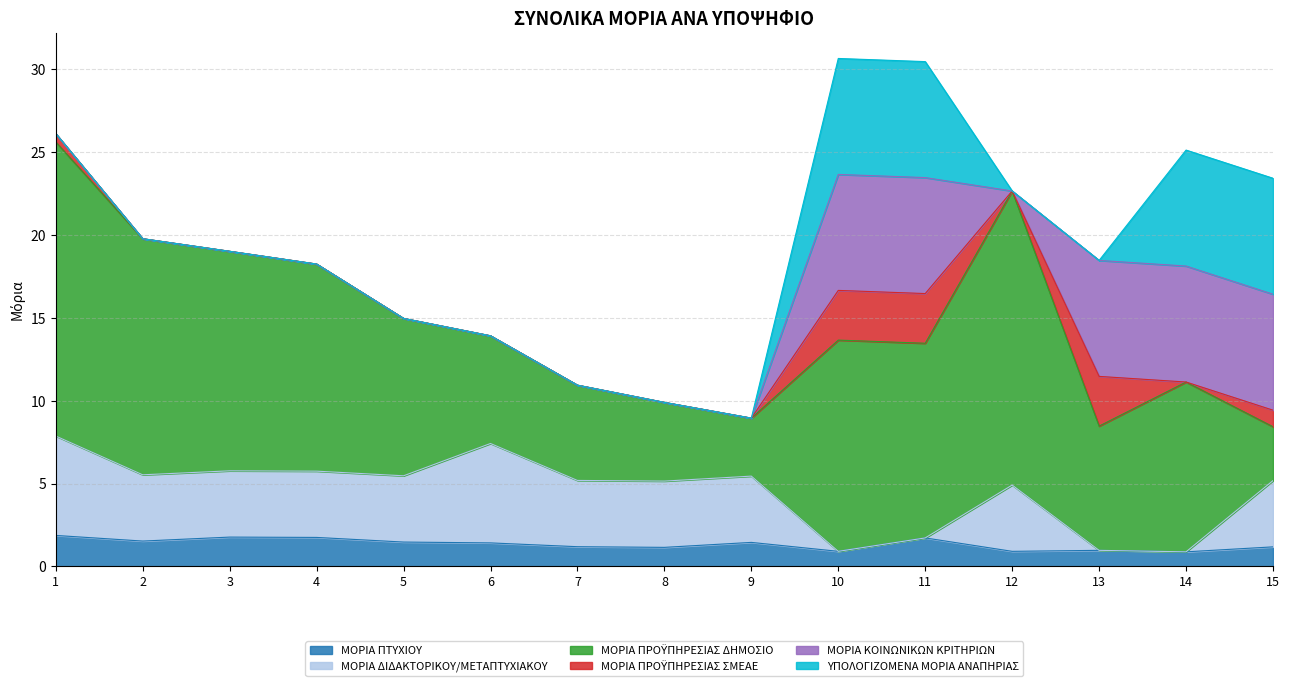

Reading left to right, extract all data points from this chart.

ΜΟΡΙΑ ΠΤΥΧΙΟΥ: 1=1.9	2=1.5	3=1.8	4=1.8	5=1.5	6=1.4	7=1.2	8=1.1	9=1.4	10=0.9	11=1.7	12=0.9	13=1.0	14=0.9	15=1.2
ΜΟΡΙΑ ΔΙΔΑΚΤΟΡΙΚΟΥ/ΜΕΤΑΠΤΥΧΙΑΚΟΥ: 1=6.0	2=4.0	3=4.0	4=4.0	5=4.0	6=6.0	7=4.0	8=4.0	9=4.0	10=0.0	11=0.0	12=4.0	13=0.0	14=0.0	15=4.0
ΜΟΡΙΑ ΠΡΟΫΠΗΡΕΣΙΑΣ ΔΗΜΟΣΙΟ: 1=17.8	2=14.2	3=13.2	4=12.5	5=9.5	6=6.5	7=5.8	8=4.8	9=3.5	10=12.8	11=11.8	12=17.8	13=7.5	14=10.2	15=3.2
ΜΟΡΙΑ ΠΡΟΫΠΗΡΕΣΙΑΣ ΣΜΕΑΕ: 1=0.5	2=0.0	3=0.0	4=0.0	5=0.0	6=0.0	7=0.0	8=0.0	9=0.0	10=3.0	11=3.0	12=0.0	13=3.0	14=0.0	15=1.0
ΜΟΡΙΑ ΚΟΙΝΩΝΙΚΩΝ ΚΡΙΤΗΡΙΩΝ: 1=0.0	2=0.0	3=0.0	4=0.0	5=0.0	6=0.0	7=0.0	8=0.0	9=0.0	10=7.0	11=7.0	12=0.0	13=7.0	14=7.0	15=7.0
ΥΠΟΛΟΓΙΖΟΜΕΝΑ ΜΟΡΙΑ ΑΝΑΠΗΡΙΑΣ: 1=0.0	2=0.0	3=0.0	4=0.0	5=0.0	6=0.0	7=0.0	8=0.0	9=0.0	10=7.0	11=7.0	12=0.0	13=0.0	14=7.0	15=7.0